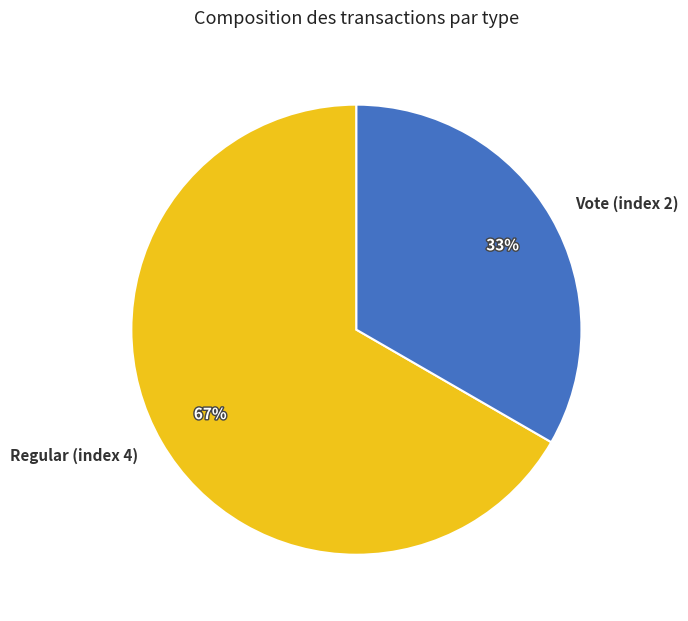

Between Regular (index 4) and Vote (index 2), which is larger?

Regular (index 4)